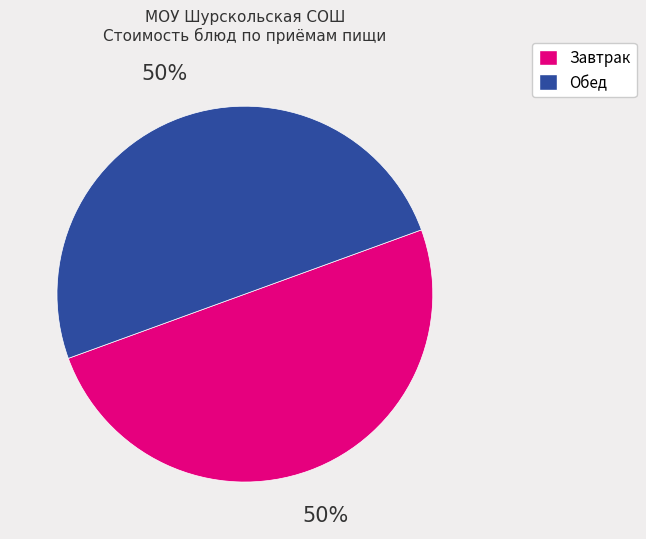

To the nearest percent, what is the average slice percentage?

50%